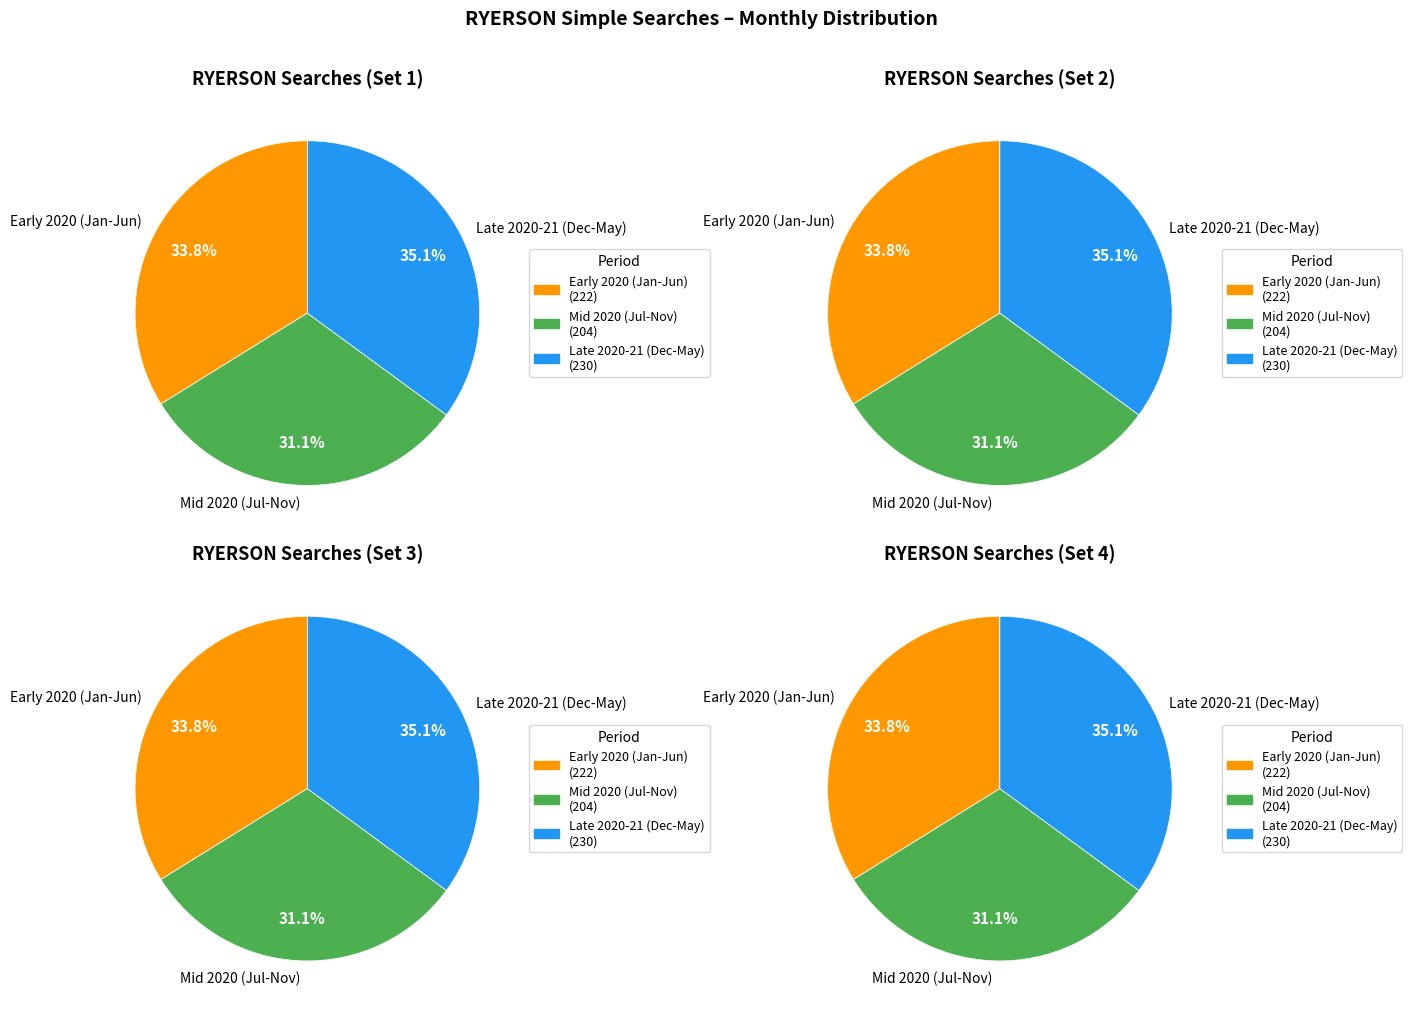

Does 2020-11 account for over 50% of the chart?

No